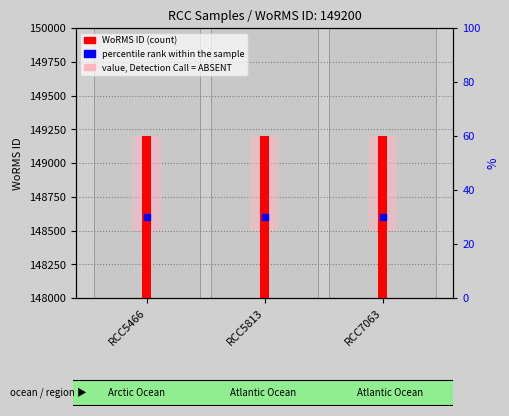

What is the total value across all series at RCC5813?

298500